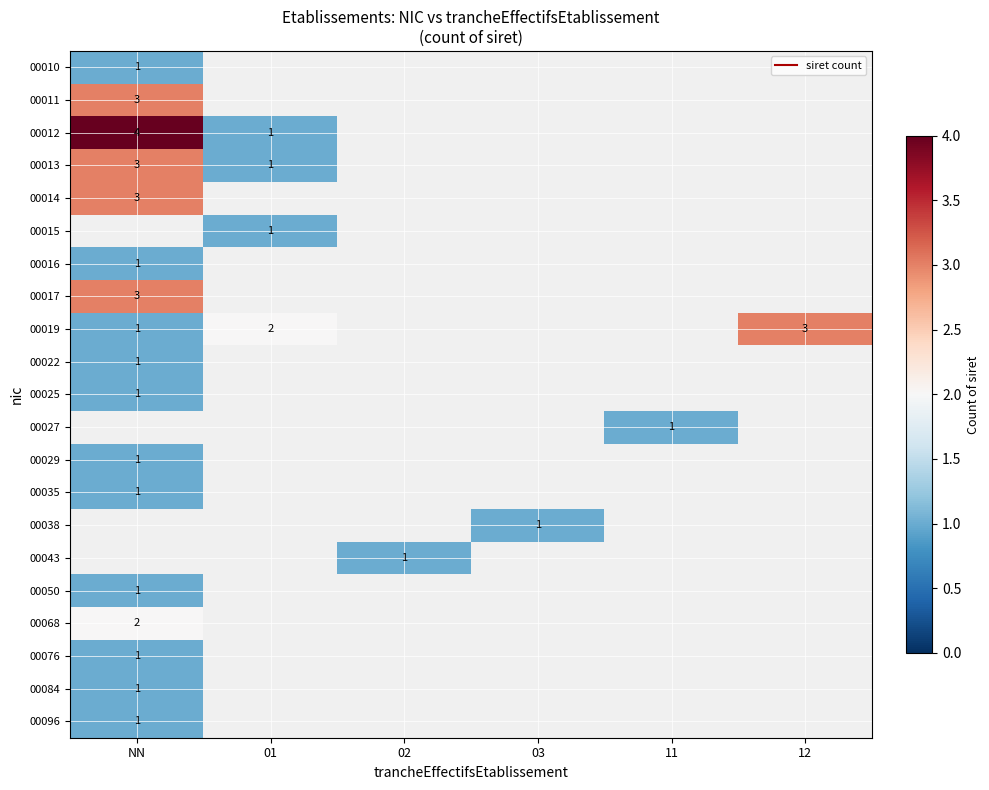

What is the total value across all series at NN?

29